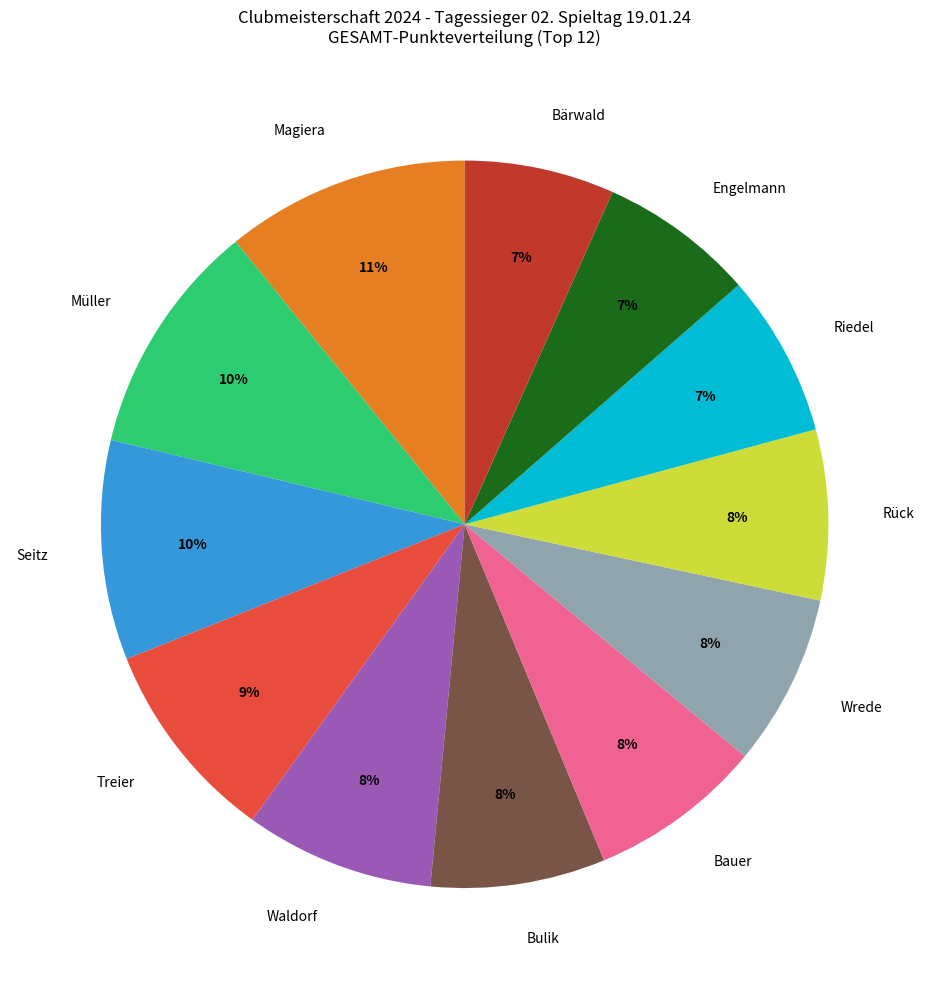

Which has a higher value, Riedel or Seitz?

Seitz